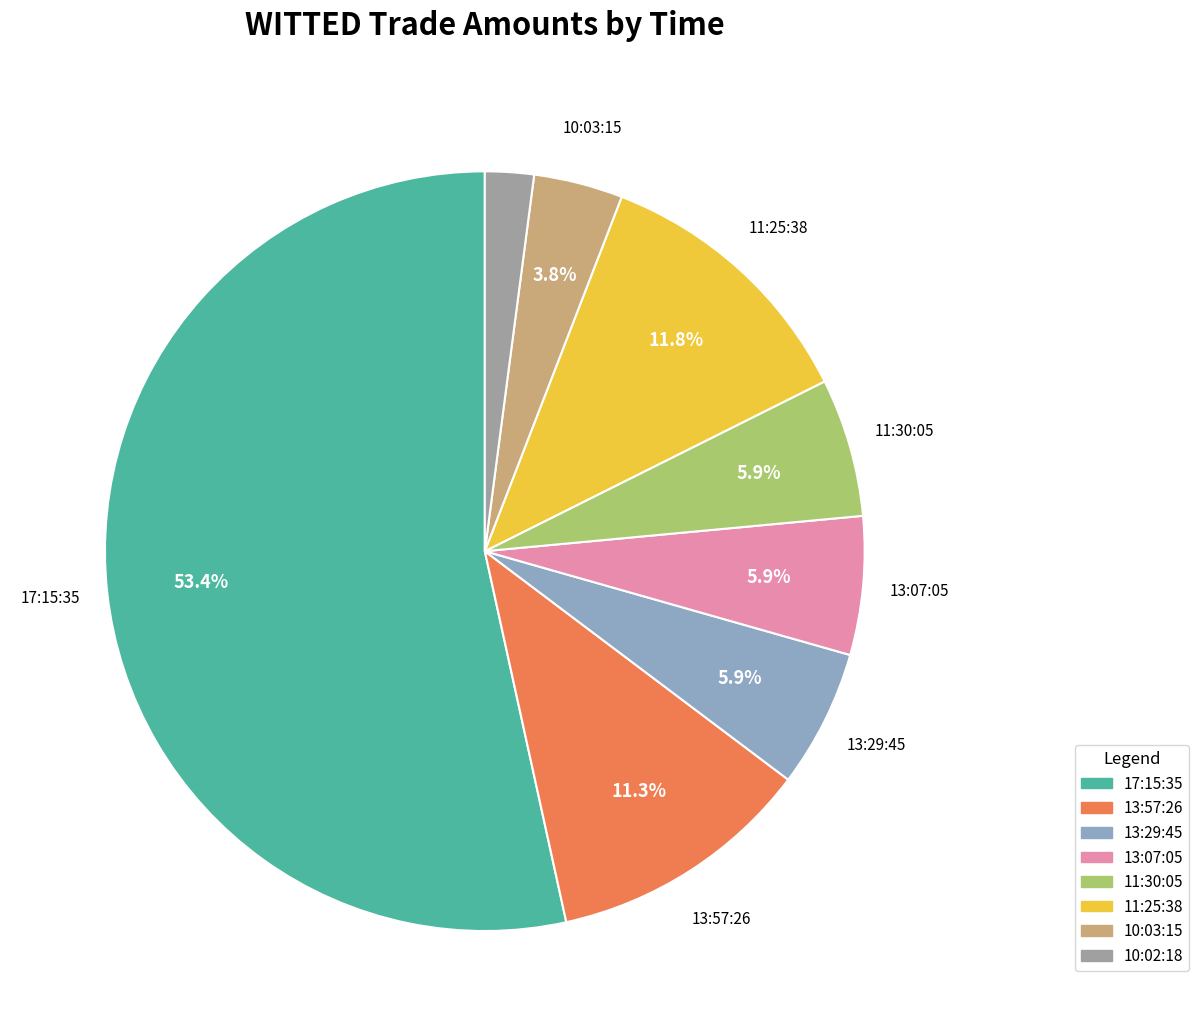

Combined, what portion of the pie is 13:07:05 and 10:03:15?

9.7%